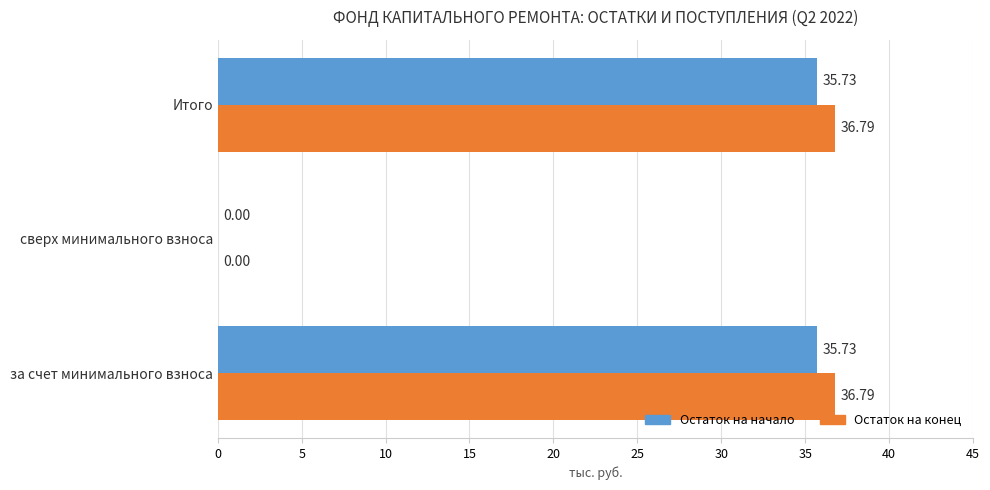

What is the total value across all series at за счет минимального взноса?

72.5